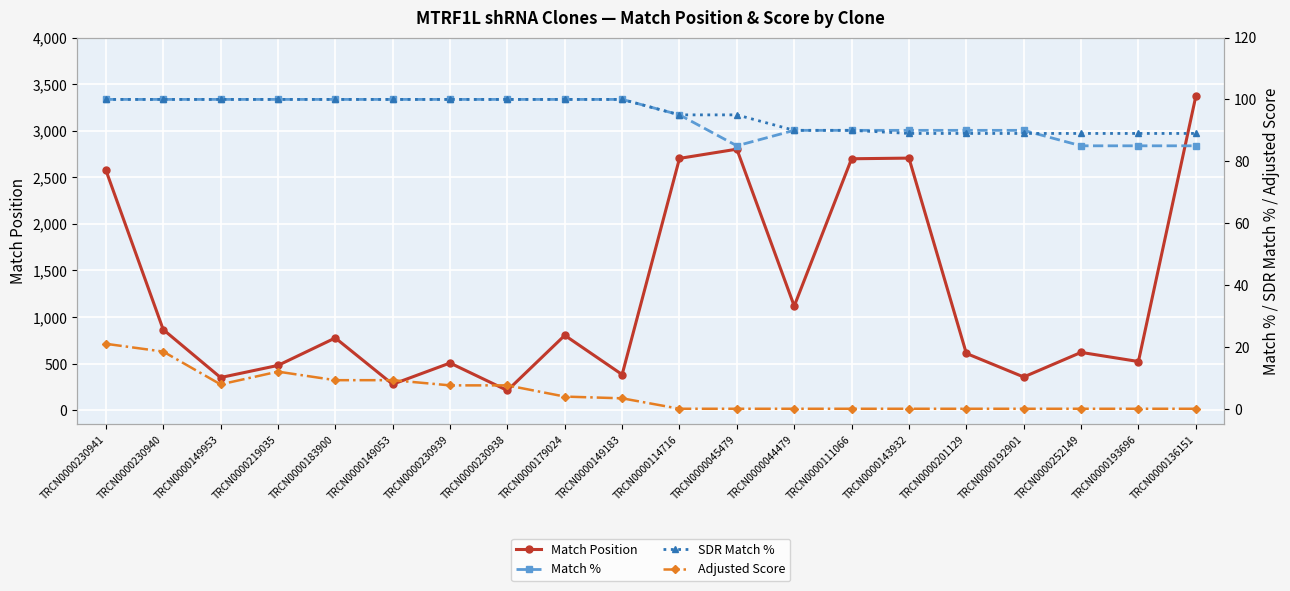

Reading left to right, transcribe all the data shown in this chart.

Match Position: TRCN0000230941=2578.0	TRCN0000230940=866.0	TRCN0000149953=351.0	TRCN0000219035=481.0	TRCN0000183900=776.0	TRCN0000149053=279.0	TRCN0000230939=507.0	TRCN0000230938=212.0	TRCN0000179024=804.0	TRCN0000149183=383.0	TRCN0000114716=2703.0	TRCN0000045479=2802.0	TRCN0000044479=1118.0	TRCN0000111066=2699.0	TRCN0000143932=2706.0	TRCN0000201129=610.0	TRCN0000192901=357.0	TRCN0000252149=621.0	TRCN0000193696=523.0	TRCN0000136151=3368.0
Match %: TRCN0000230941=100.0	TRCN0000230940=100.0	TRCN0000149953=100.0	TRCN0000219035=100.0	TRCN0000183900=100.0	TRCN0000149053=100.0	TRCN0000230939=100.0	TRCN0000230938=100.0	TRCN0000179024=100.0	TRCN0000149183=100.0	TRCN0000114716=95.0	TRCN0000045479=85.0	TRCN0000044479=90.0	TRCN0000111066=90.0	TRCN0000143932=90.0	TRCN0000201129=90.0	TRCN0000192901=90.0	TRCN0000252149=85.0	TRCN0000193696=85.0	TRCN0000136151=85.0
SDR Match %: TRCN0000230941=100.0	TRCN0000230940=100.0	TRCN0000149953=100.0	TRCN0000219035=100.0	TRCN0000183900=100.0	TRCN0000149053=100.0	TRCN0000230939=100.0	TRCN0000230938=100.0	TRCN0000179024=100.0	TRCN0000149183=100.0	TRCN0000114716=95.0	TRCN0000045479=95.0	TRCN0000044479=90.0	TRCN0000111066=90.0	TRCN0000143932=89.0	TRCN0000201129=89.0	TRCN0000192901=89.0	TRCN0000252149=89.0	TRCN0000193696=89.0	TRCN0000136151=89.0
Adjusted Score: TRCN0000230941=21.0	TRCN0000230940=18.5	TRCN0000149953=7.9	TRCN0000219035=12.0	TRCN0000183900=9.2	TRCN0000149053=9.2	TRCN0000230939=7.6	TRCN0000230938=7.6	TRCN0000179024=3.9	TRCN0000149183=3.4	TRCN0000114716=0.0	TRCN0000045479=0.0	TRCN0000044479=0.0	TRCN0000111066=0.0	TRCN0000143932=0.0	TRCN0000201129=0.0	TRCN0000192901=0.0	TRCN0000252149=0.0	TRCN0000193696=0.0	TRCN0000136151=0.0